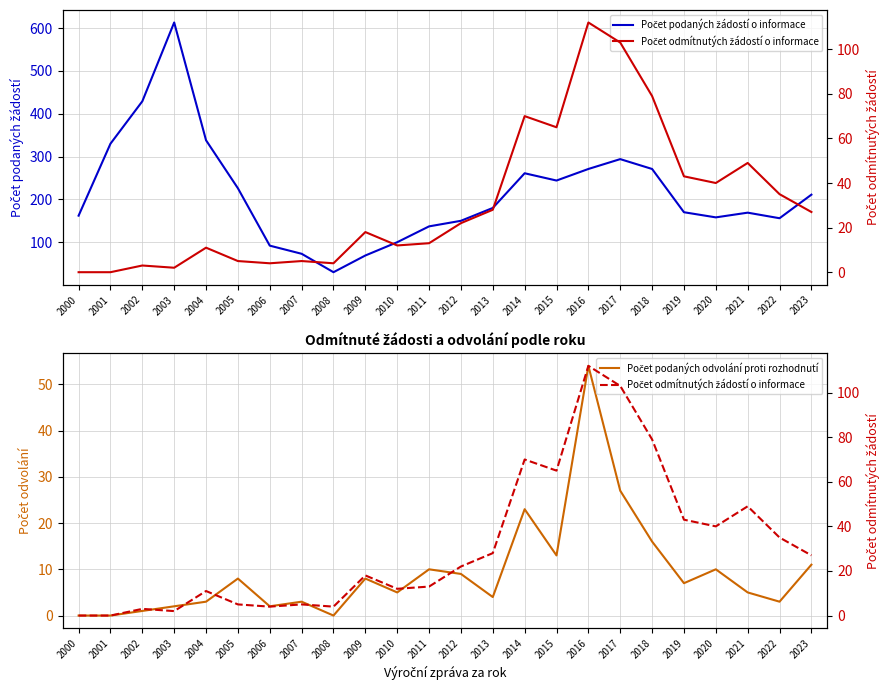

Reading left to right, what are all the values shown in this chart?

Počet podaných žádostí o informace: 162	330	429	613	338	226	92	73	30	69	100	137	150	180	261	244	271	294	271	170	158	169	156	211
Počet podaných odvolání proti rozhodnutí: 0	0	1	2	3	8	2	3	0	8	5	10	9	4	23	13	54	27	16	7	10	5	3	11
Počet odmítnutých žádostí o informace: 0	0	3	2	11	5	4	5	4	18	12	13	22	28	70	65	112	103	79	43	40	49	35	27